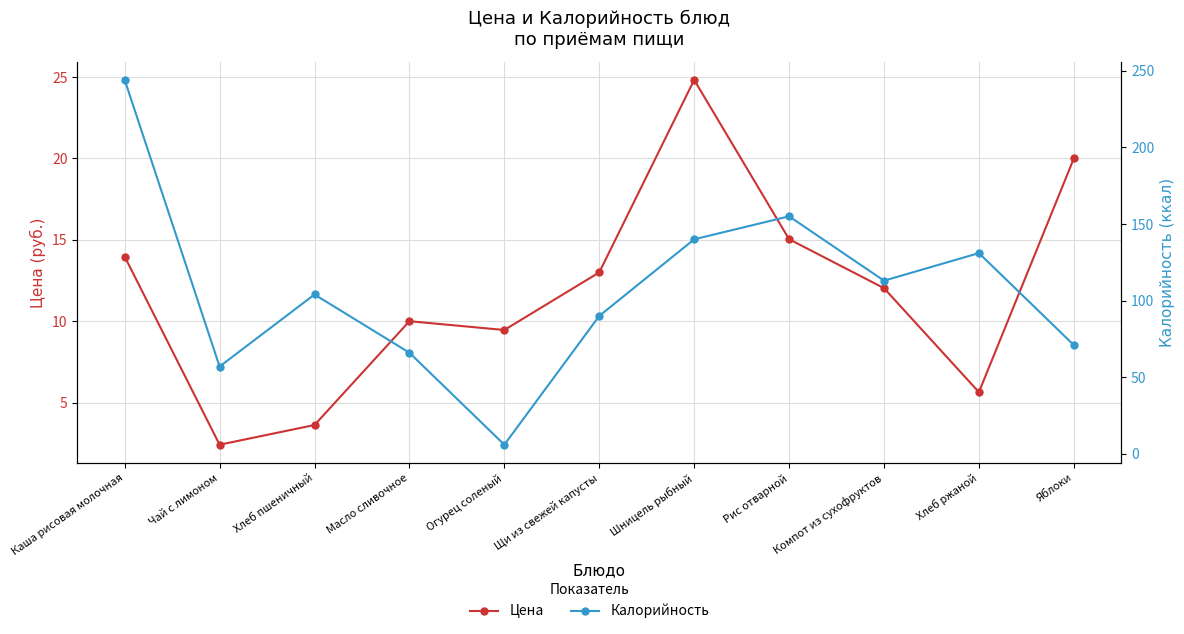

Where do Цена and Калорийность first cross each other?

Масло сливочное and Огурец соленый